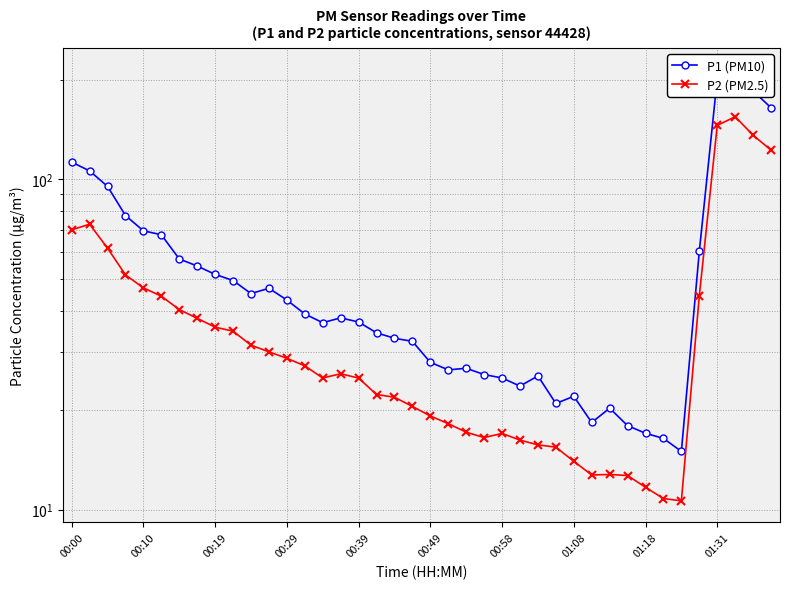

What position from the left is 15?

16